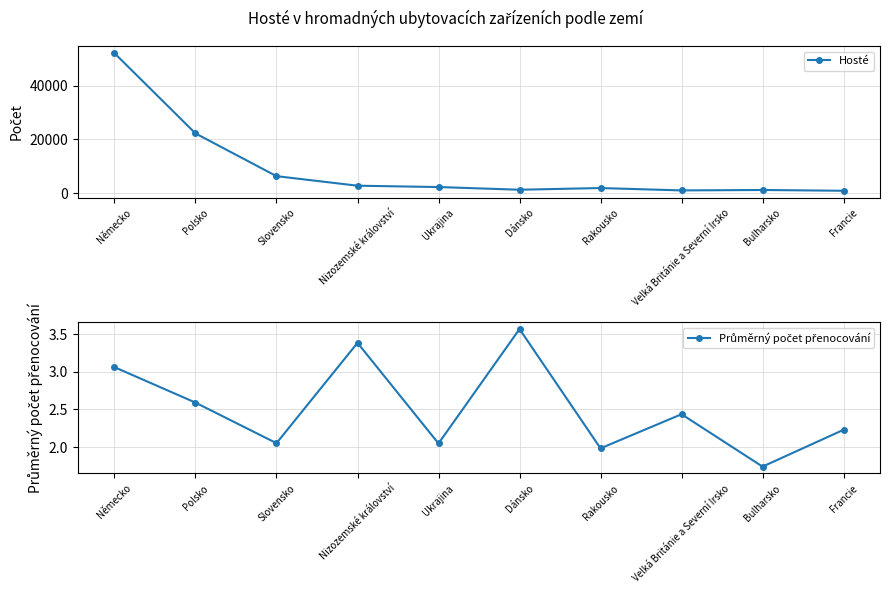

Reading right to left, extract all data points from this chart.

Hosté: 894.0	1182.0	1026.0	1906.0	1276.0	2276.0	2776.0	6321.0	22209.0	52024.0
Průměrný počet přenocování: 2.2	1.7	2.4	2.0	3.6	2.0	3.4	2.1	2.6	3.1